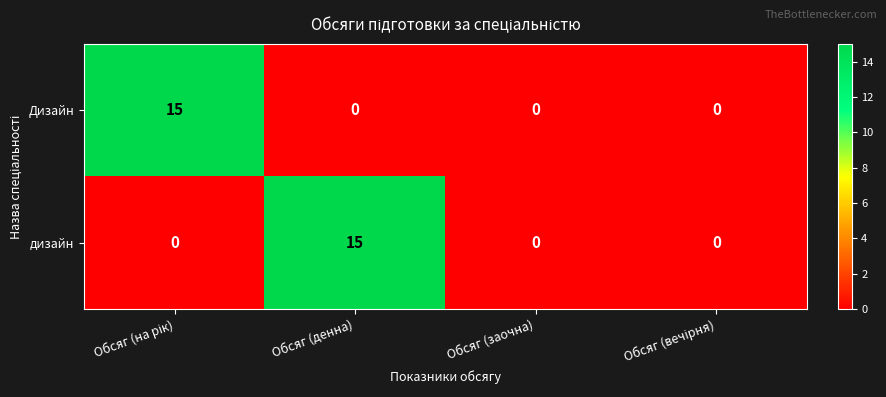

What is the average value of the дизайн series?

4